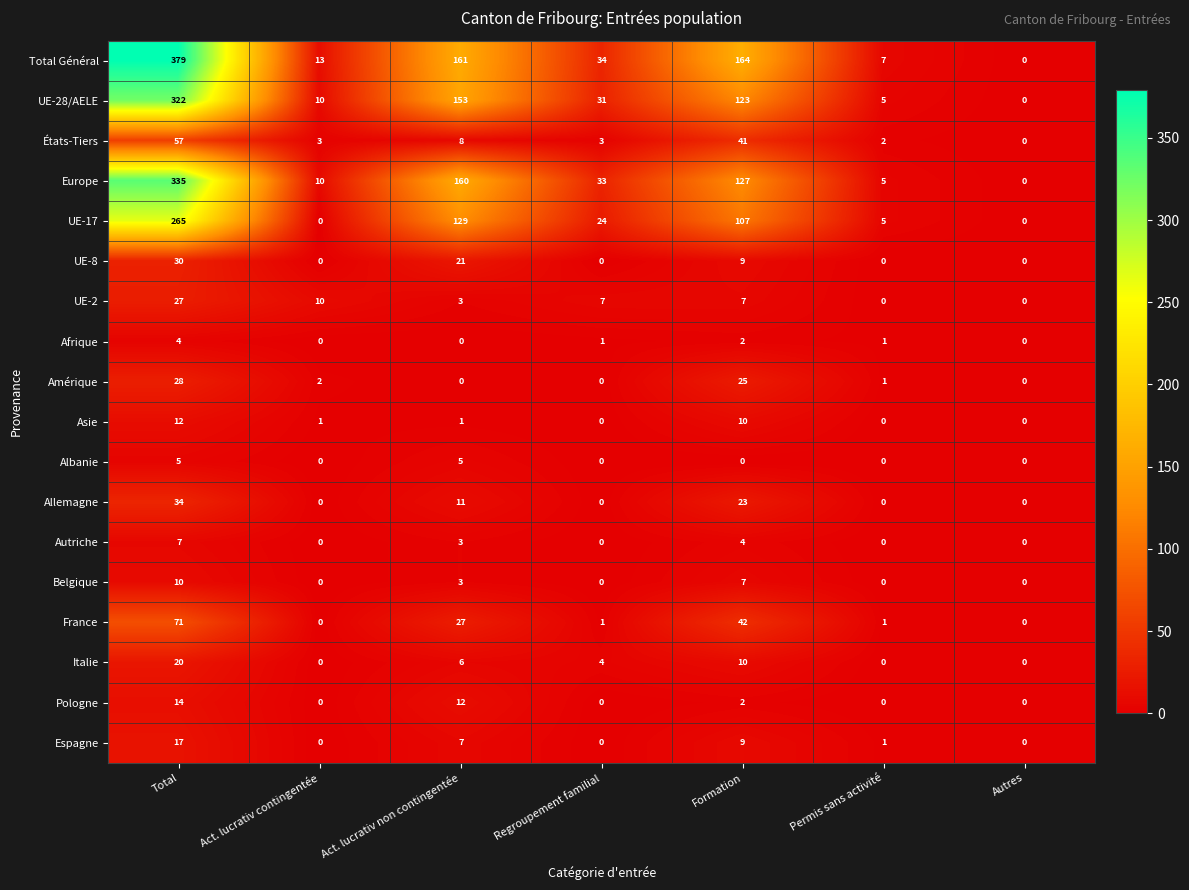

The UE-8 series shows 10 at Total. True or false?

False